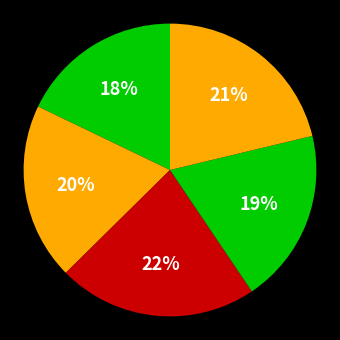

Rank the categories by value from highest to lowest.

Canada velocity grid v8, New Caledonia velocity model 2015, Canada velocity grid v7, Indonesian Deformation Model 2020, Canada velocity grid v6